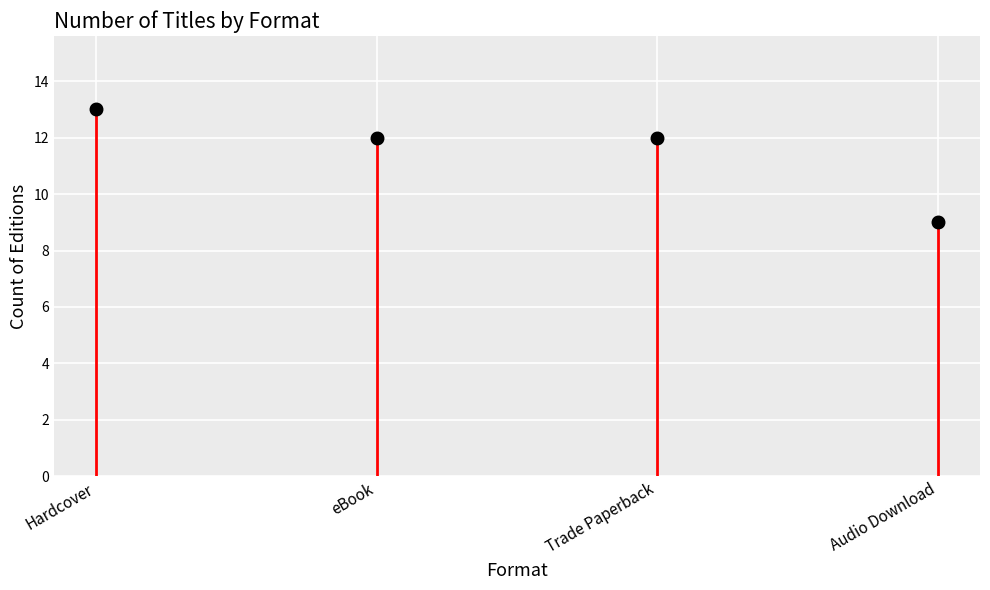

What is the ratio of the value at Audio Download to the value at Hardcover?

0.7